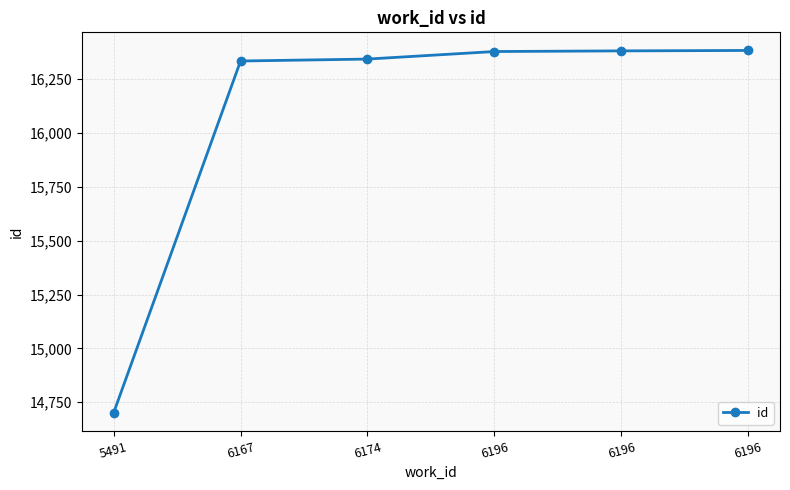

At which category does the chart reach its minimum across all series?

5491